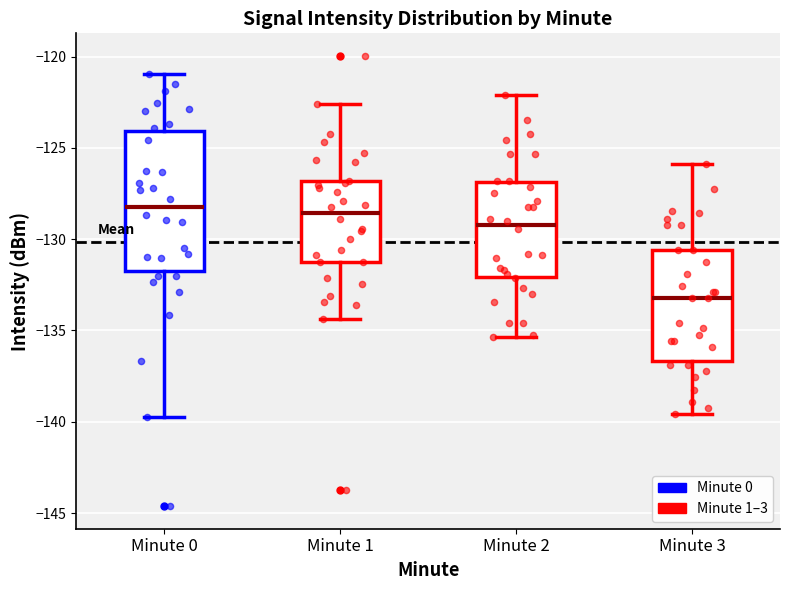

Reading left to right, transcribe this box plot: for each box, give where its median line is, the range the box spans, and where its two whiskers end, as read against the y-axis. The values are not printed on the chart, so give them approximately, as read against the axis.

Minute 0: median -128.0, box -131.5 to -124.0, whiskers -139.5 to -121.0
Minute 1: median -128.5, box -131.0 to -127.0, whiskers -134.5 to -122.5
Minute 2: median -129.0, box -132.0 to -127.0, whiskers -135.5 to -122.0
Minute 3: median -133.0, box -136.5 to -130.5, whiskers -139.5 to -126.0